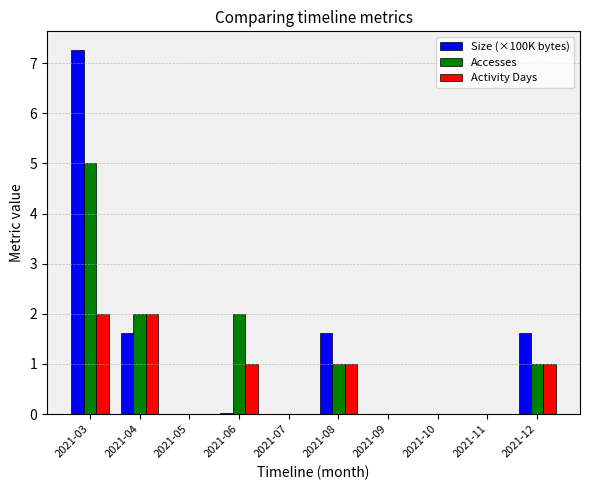

Does the chart contain stacked bars?

No